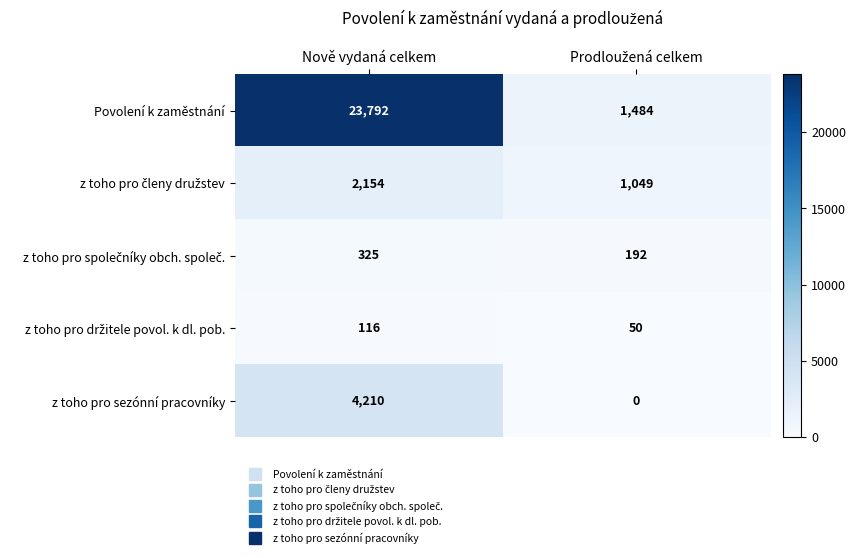

At how many categories does at least one series exceed 21212?

1